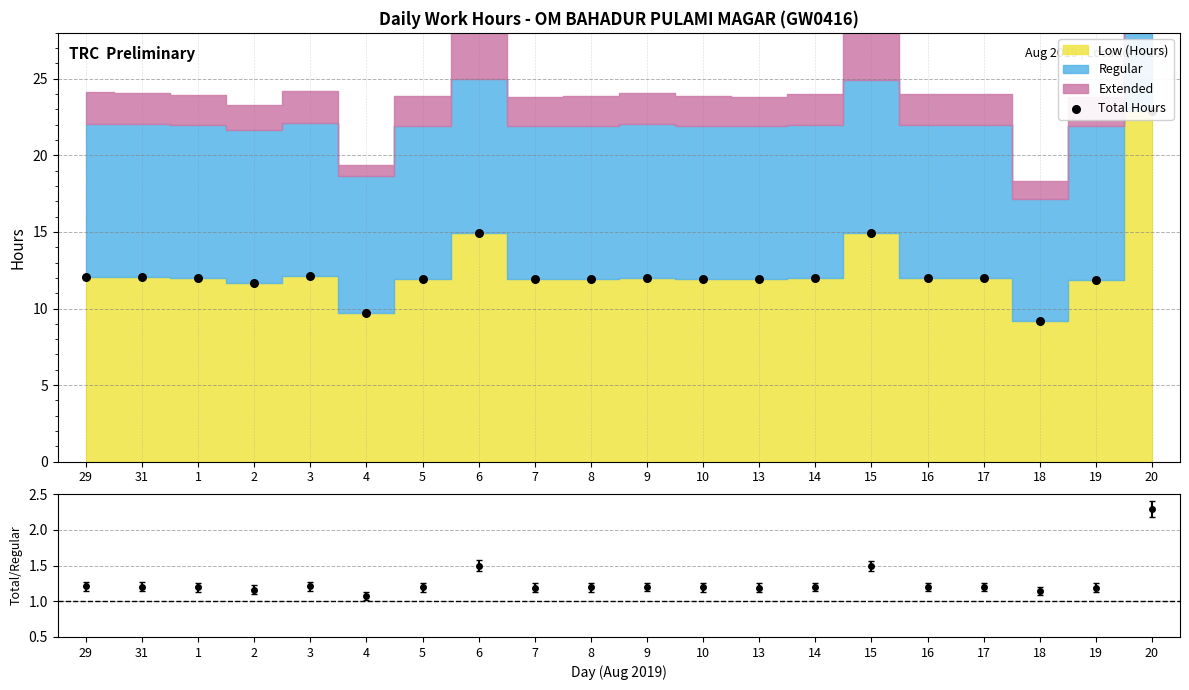

What is the change in value from 29 to 1?

-0.1